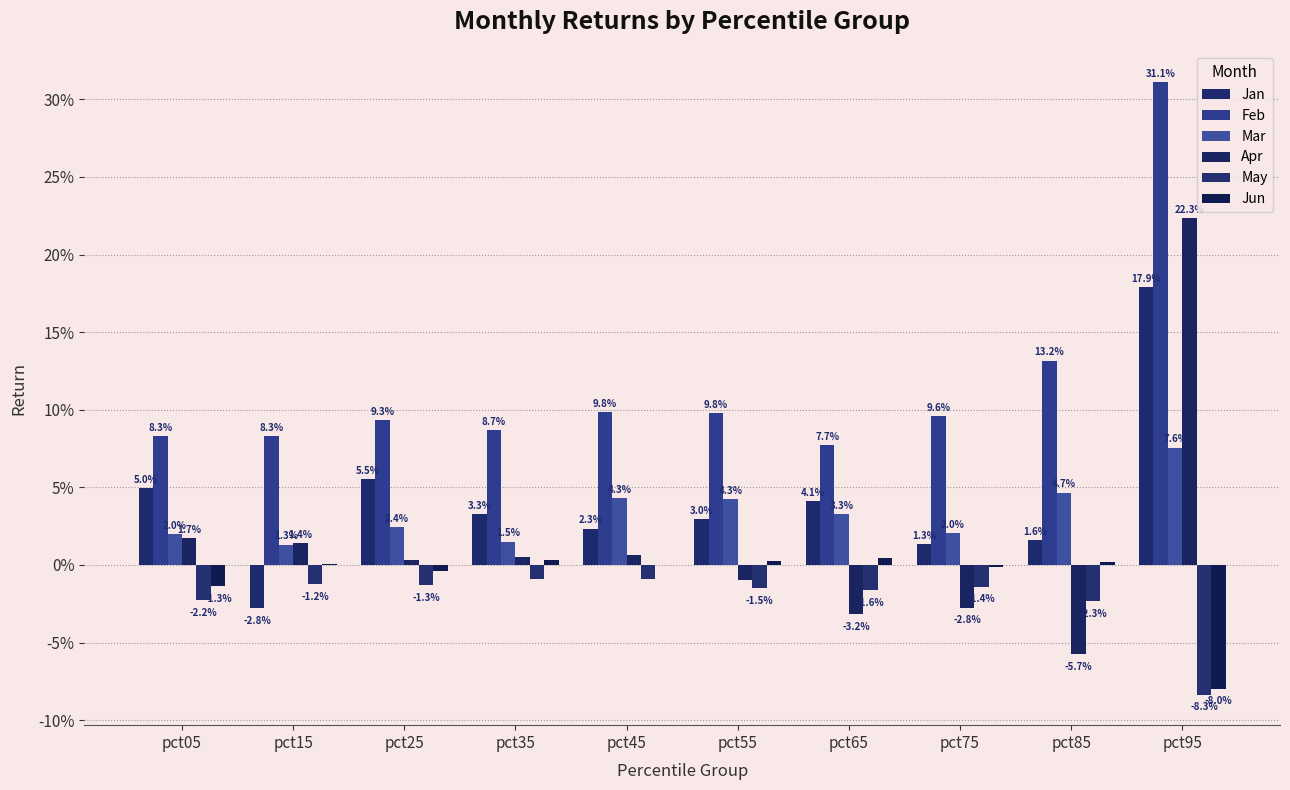

Are the bars grouped side by side (vs. stacked)?

Yes